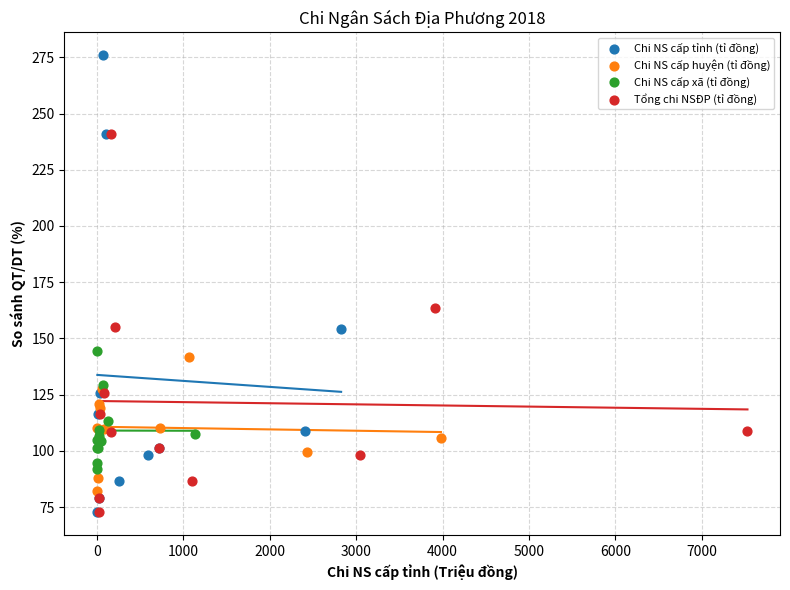

Which series contains the highest Y value?

Chi NS cấp tỉnh (tỉ đồng)